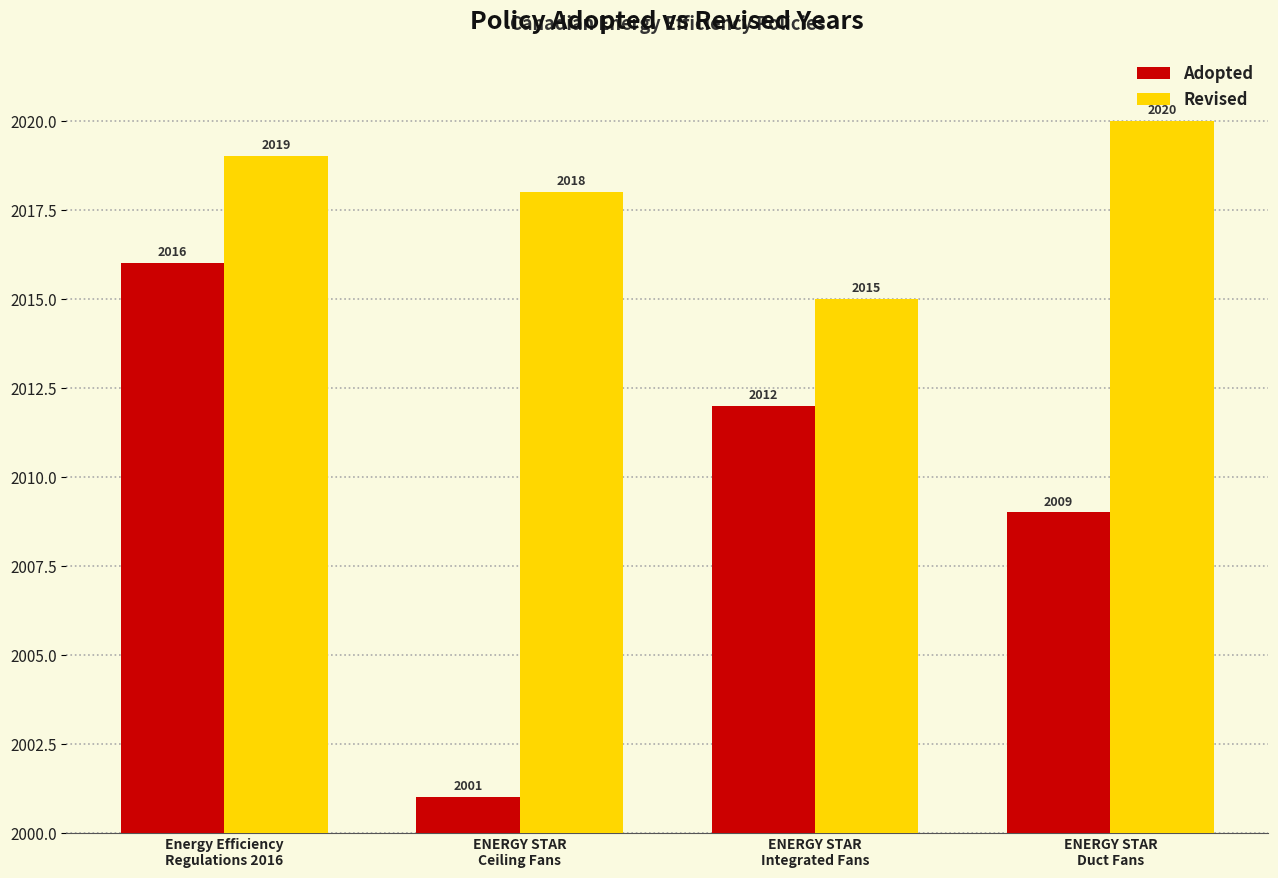

List the labels in order of Revised value, smallest first.

ENERGY STAR
Integrated Fans, ENERGY STAR
Ceiling Fans, Energy Efficiency
Regulations 2016, ENERGY STAR
Duct Fans